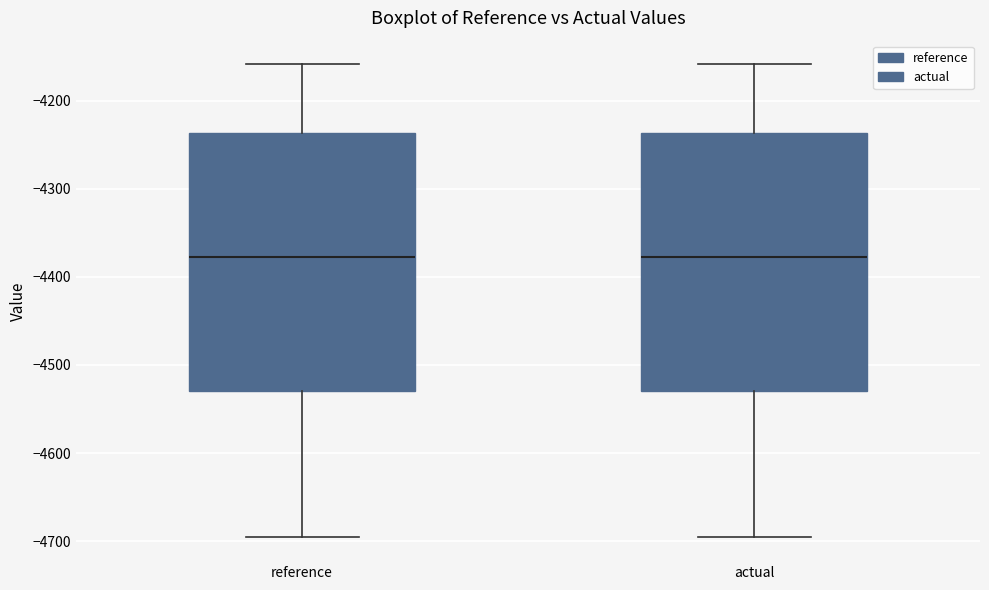

Reading left to right, read every box against the y-axis: the position of its median line, the range the box covers, and the ends of its whiskers. The values are not printed on the chart, so give them approximately, as read against the axis.

reference: median -4380, box -4530 to -4240, whiskers -4700 to -4160
actual: median -4380, box -4530 to -4240, whiskers -4700 to -4160